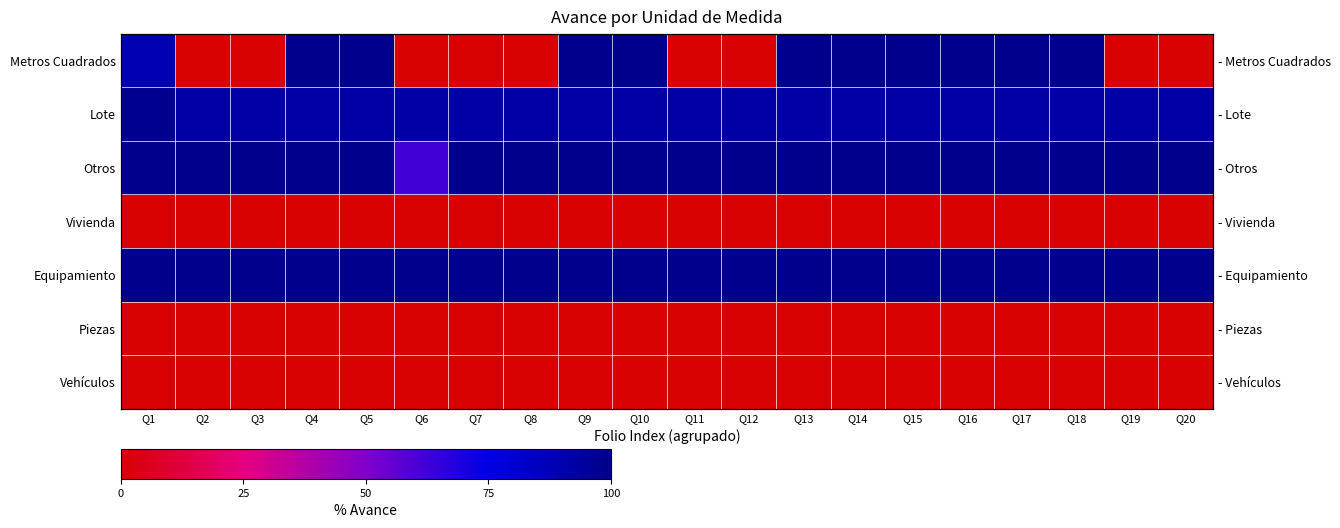

List the labels in order of Lote value, smallest first.

Q2, Q3, Q4, Q5, Q6, Q7, Q8, Q9, Q10, Q11, Q12, Q13, Q14, Q15, Q16, Q17, Q18, Q19, Q20, Q1